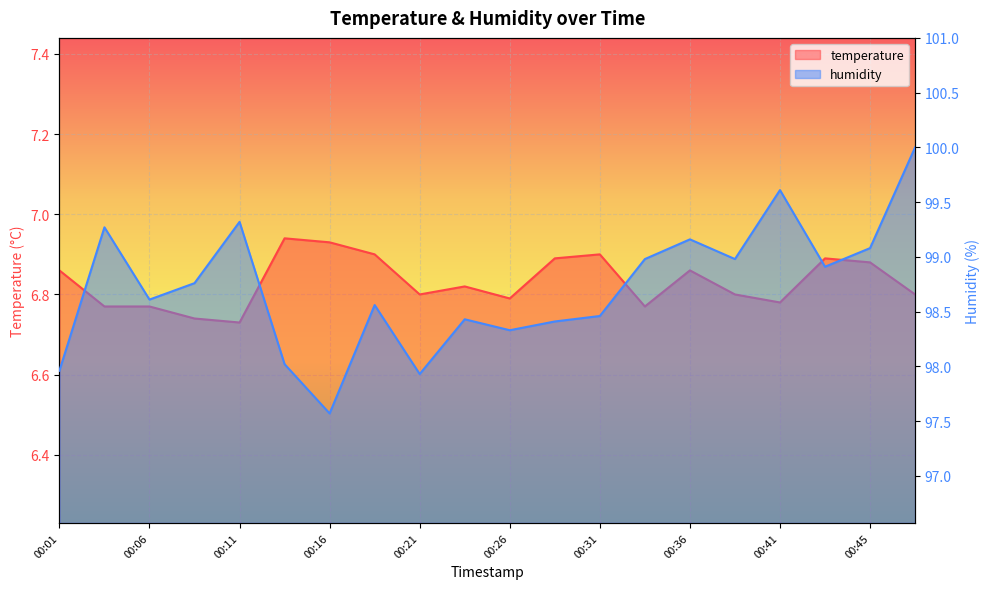

What is the smallest value displayed?

6.7